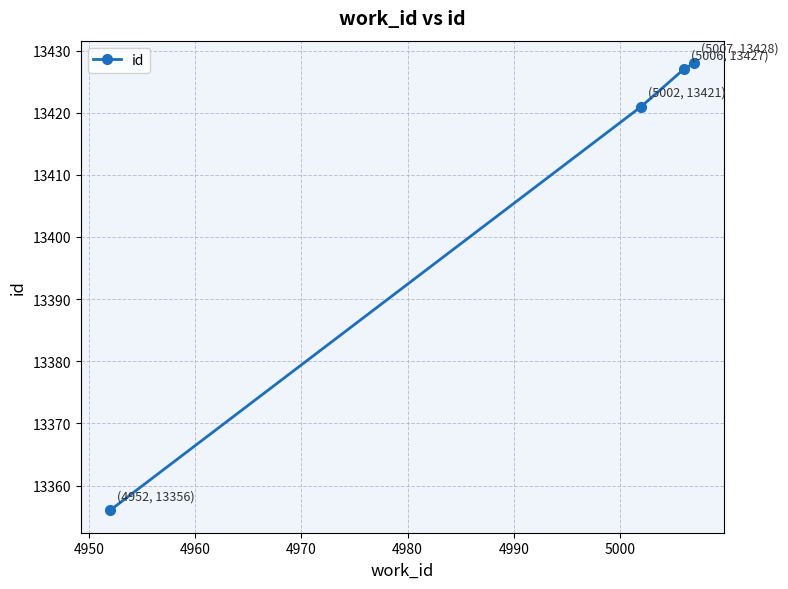

True or false: the data has more than 1 interior local peaks.

False